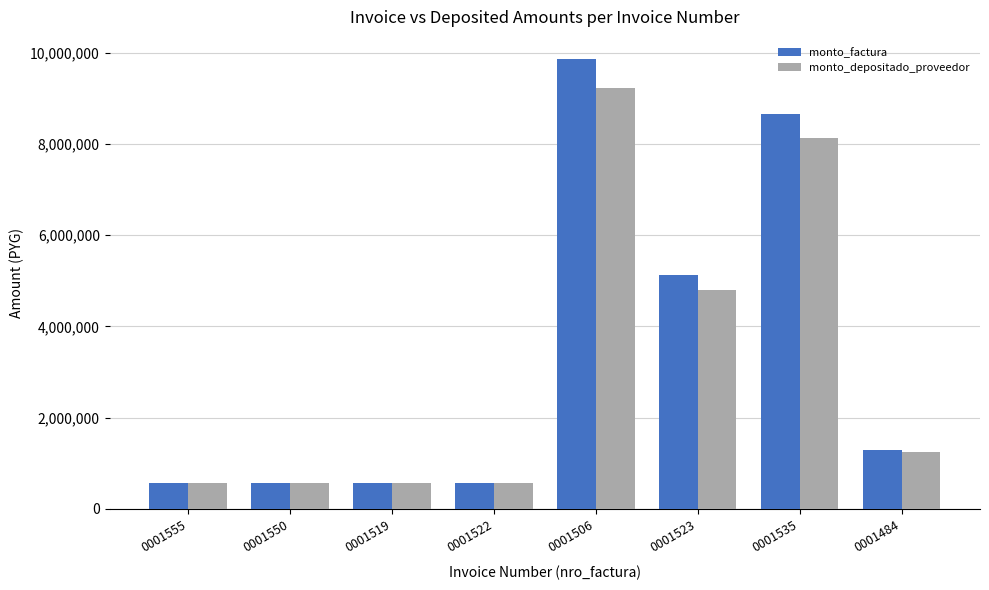

Reading left to right, list all the values displayed in this chart.

monto_factura: 0001555=561133	0001550=561133	0001519=561133	0001522=561133	0001506=9849975	0001523=5128250	0001535=8660410	0001484=1288046
monto_depositado_proveedor: 0001555=558574	0001550=558574	0001519=558574	0001522=558574	0001506=9222499	0001523=4803130	0001535=8134125	0001484=1247063